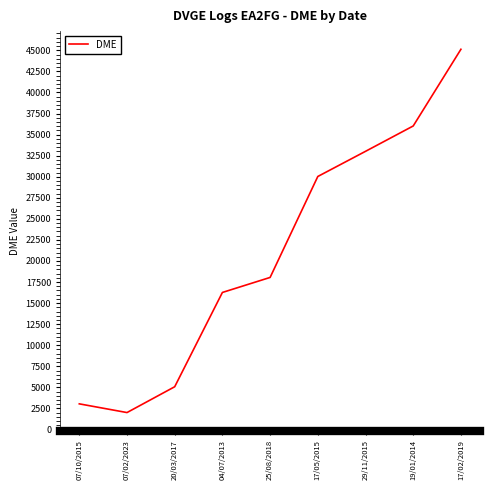

What is the difference between the maximum and second lowest values?

42082